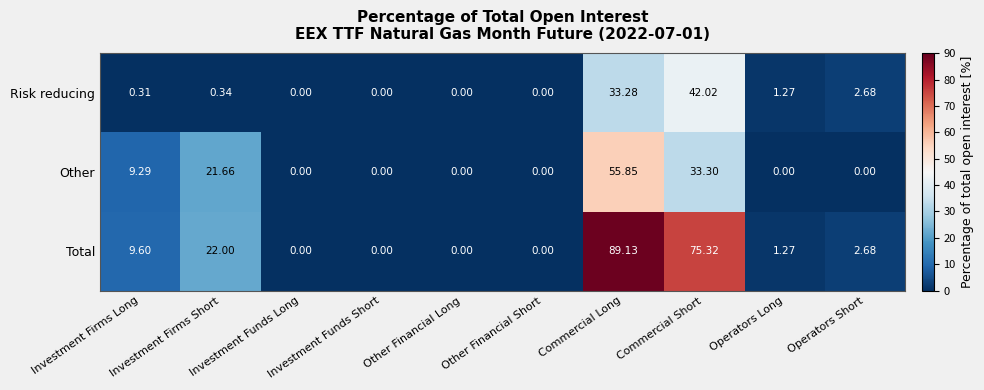

Where is Other nearest to the value 27?

Investment Firms Short